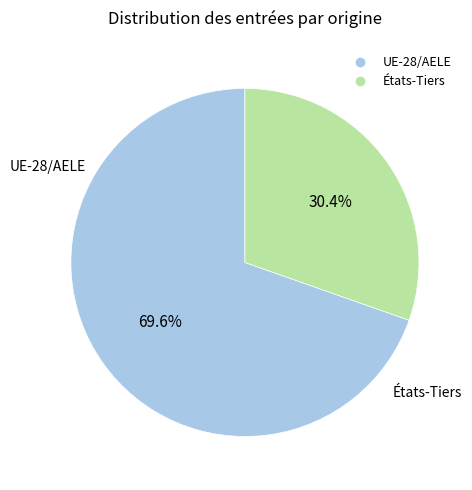

What percentage is NOT represented by États-Tiers?

69.6%